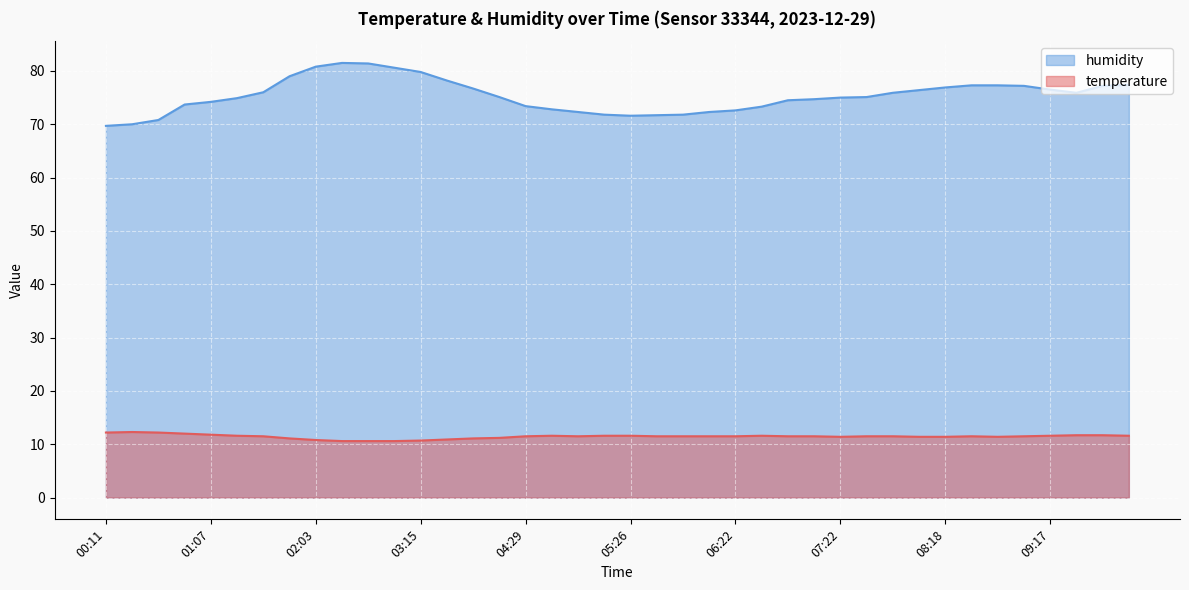

Reading right to left, extract all data points from this chart.

temperature: 10:00=11.6	09:46=11.7	09:31=11.7	09:17=11.6	09:02=11.5	08:48=11.4	08:33=11.5	08:18=11.4	08:04=11.4	07:50=11.5	07:36=11.5	07:22=11.4	07:08=11.5	06:52=11.5	06:36=11.6	06:22=11.5	06:08=11.5	05:54=11.5	05:40=11.5	05:26=11.6	05:12=11.6	04:58=11.5	04:43=11.6	04:29=11.5	03:59=11.2	03:44=11.1	03:30=10.9	03:15=10.7	03:01=10.6	02:47=10.6	02:33=10.6	02:03=10.8	01:49=11.1	01:35=11.5	01:21=11.6	01:07=11.8	00:53=12.0	00:39=12.2	00:25=12.3	00:11=12.2
humidity: 10:00=77.4	09:46=77.2	09:31=75.9	09:17=76.5	09:02=77.2	08:48=77.3	08:33=77.3	08:18=76.9	08:04=76.4	07:50=75.9	07:36=75.1	07:22=75.0	07:08=74.7	06:52=74.5	06:36=73.3	06:22=72.6	06:08=72.3	05:54=71.8	05:40=71.7	05:26=71.6	05:12=71.8	04:58=72.3	04:43=72.8	04:29=73.4	03:59=75.1	03:44=76.7	03:30=78.2	03:15=79.8	03:01=80.6	02:47=81.4	02:33=81.5	02:03=80.8	01:49=79.0	01:35=76.0	01:21=74.9	01:07=74.2	00:53=73.7	00:39=70.8	00:25=70.0	00:11=69.7